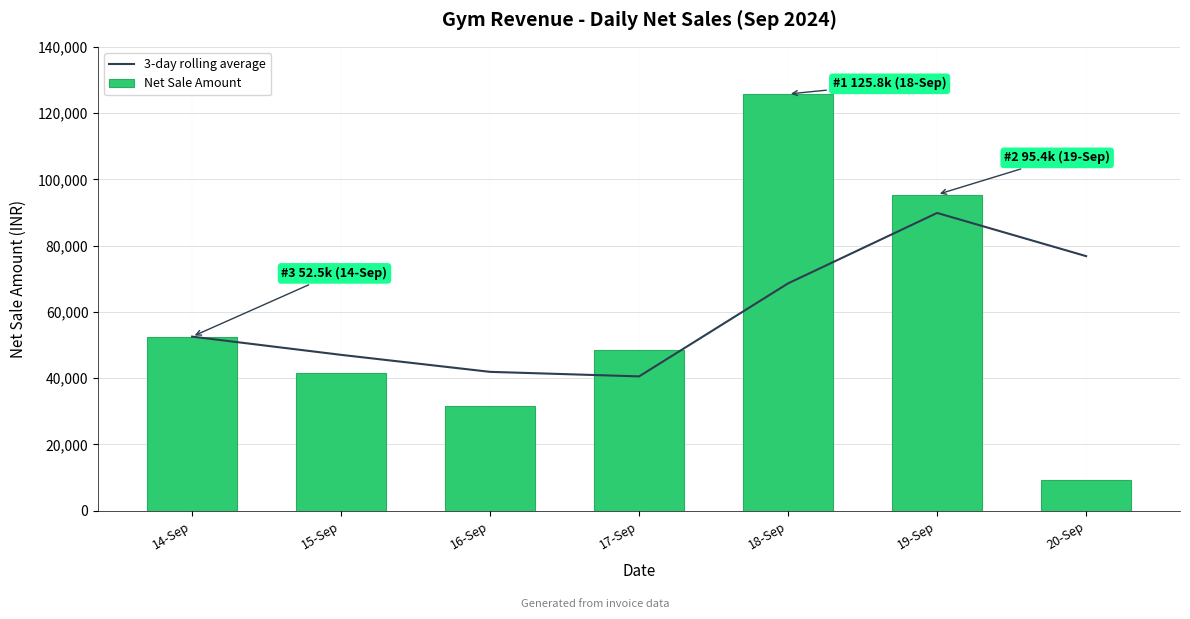

What is the difference between the second highest and minimum values in the Net Sale Amount series?

86084.5